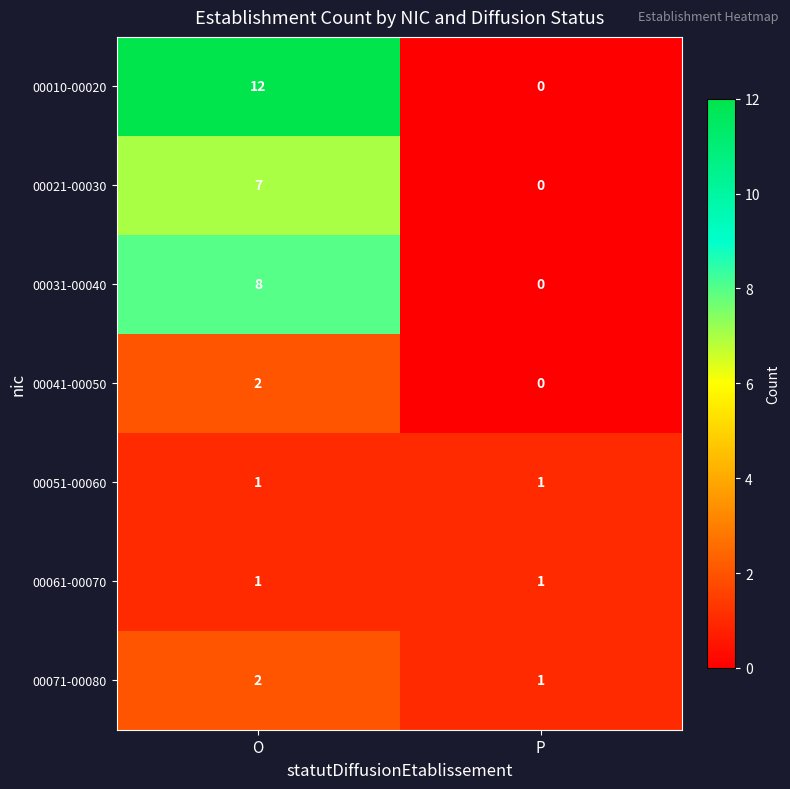

The 00031-00040 series shows 8 at O. True or false?

True